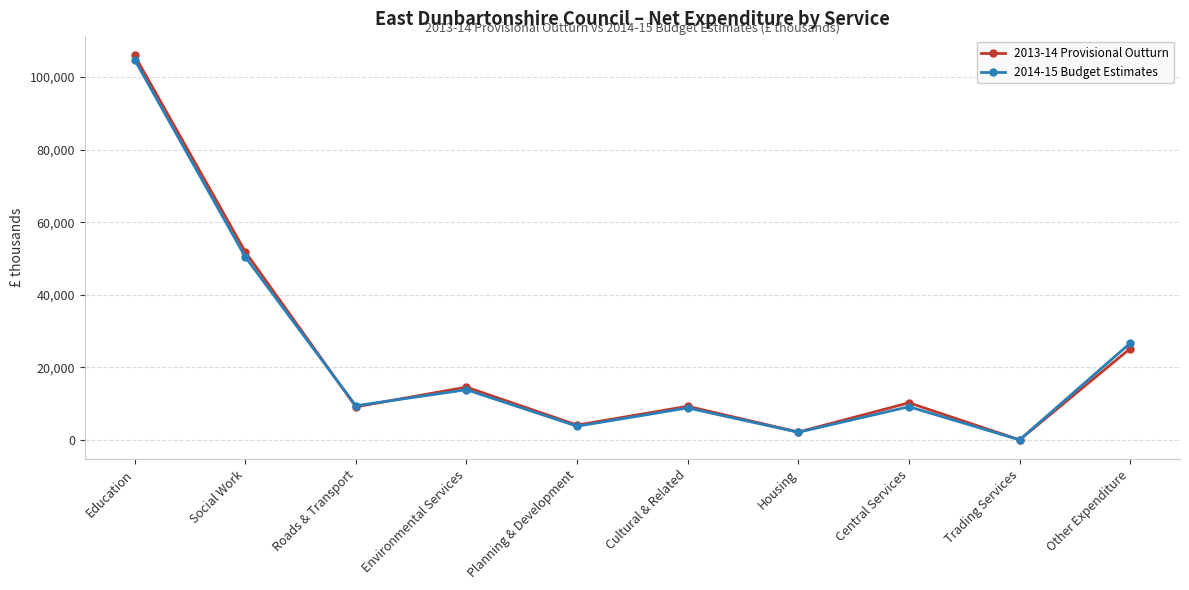

What is the value of the 2013-14 Provisional Outturn point at the 7th from the left?

2155